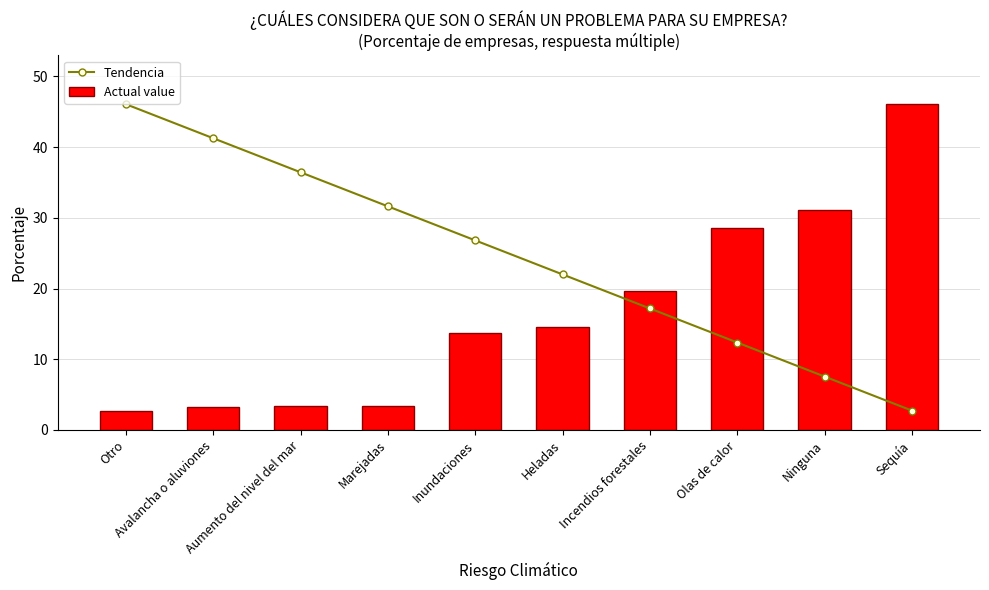

How many data points in Tendencia are above 26?

5